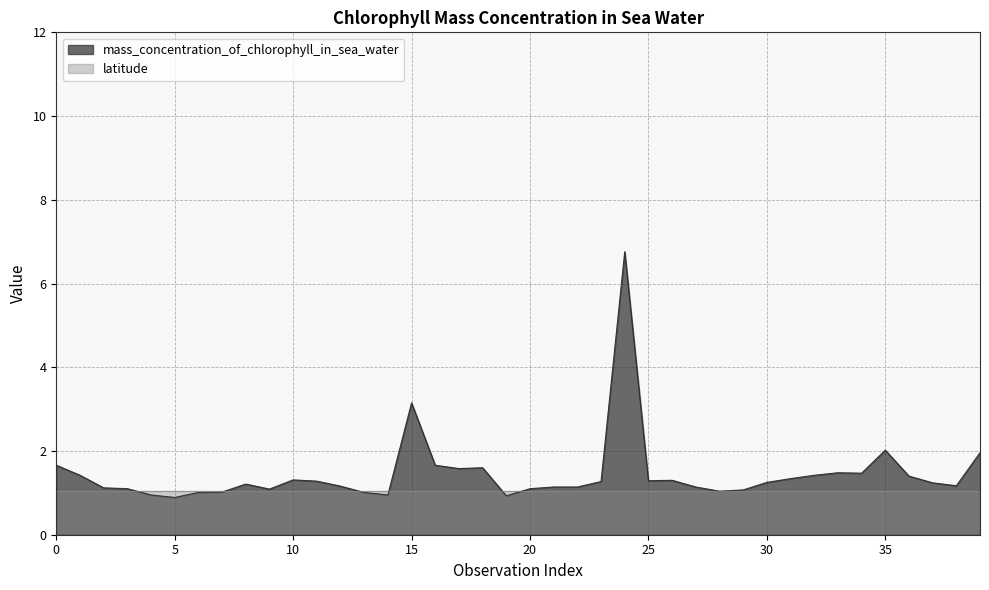

What is the minimum value for latitude?

1.1